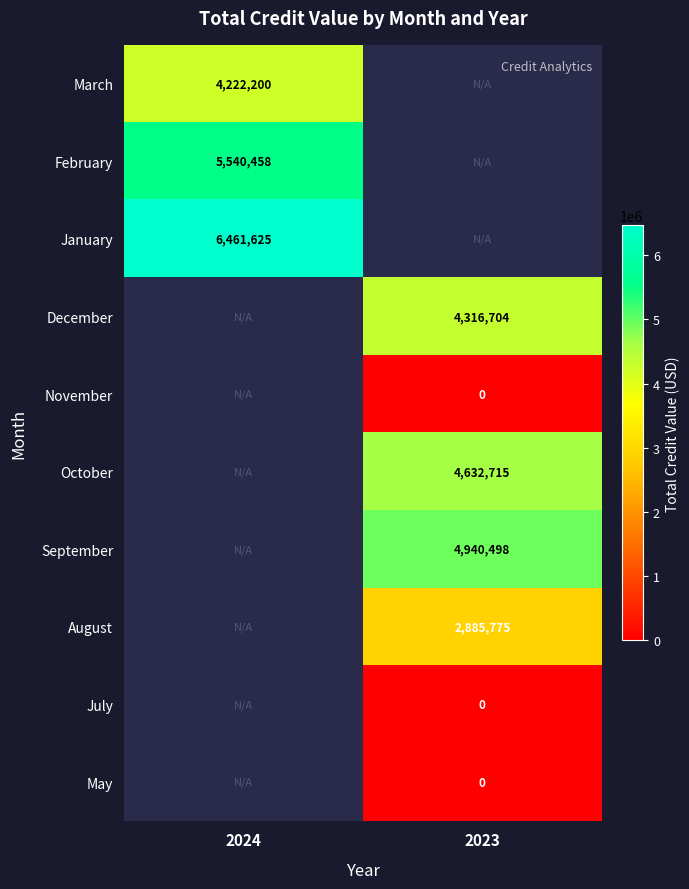

Is the value of March at 2024 greater than the value of November at 2023?

Yes